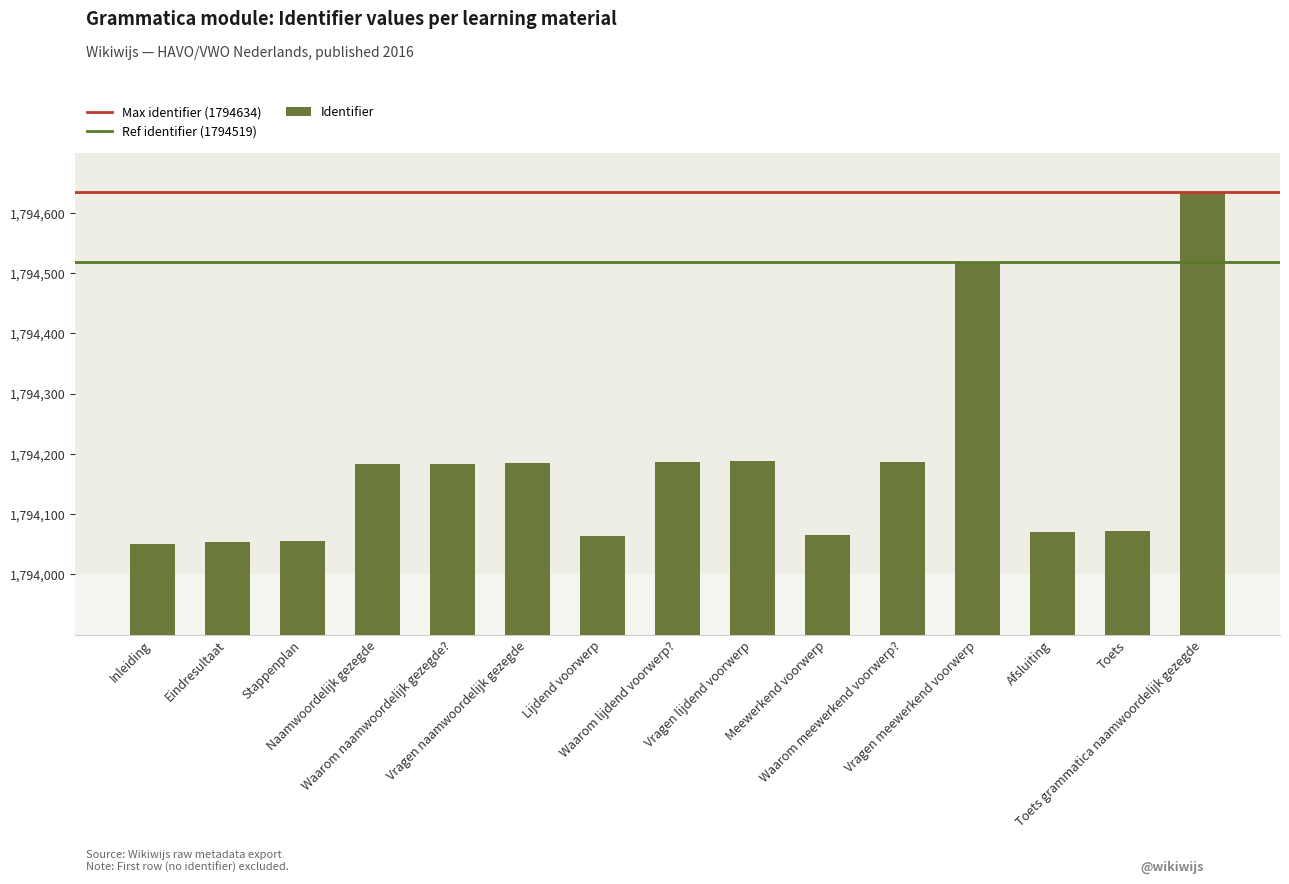

Does the chart contain stacked bars?

No